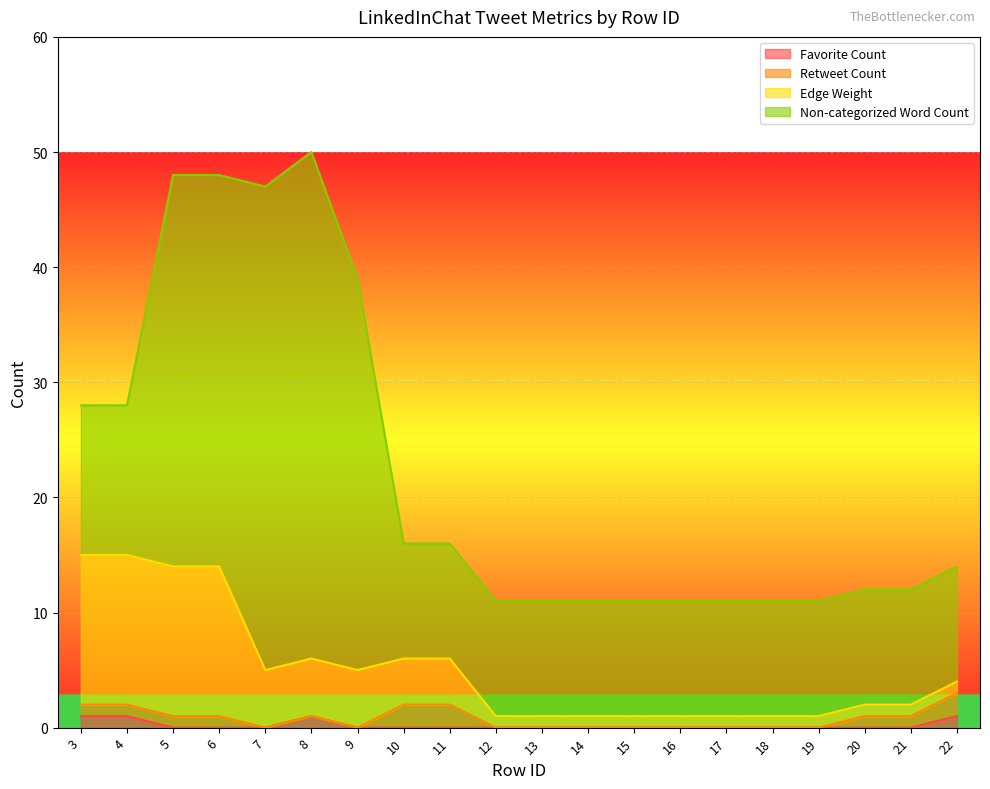

What is the value of the Edge Weight point at the 2nd from the left?

15